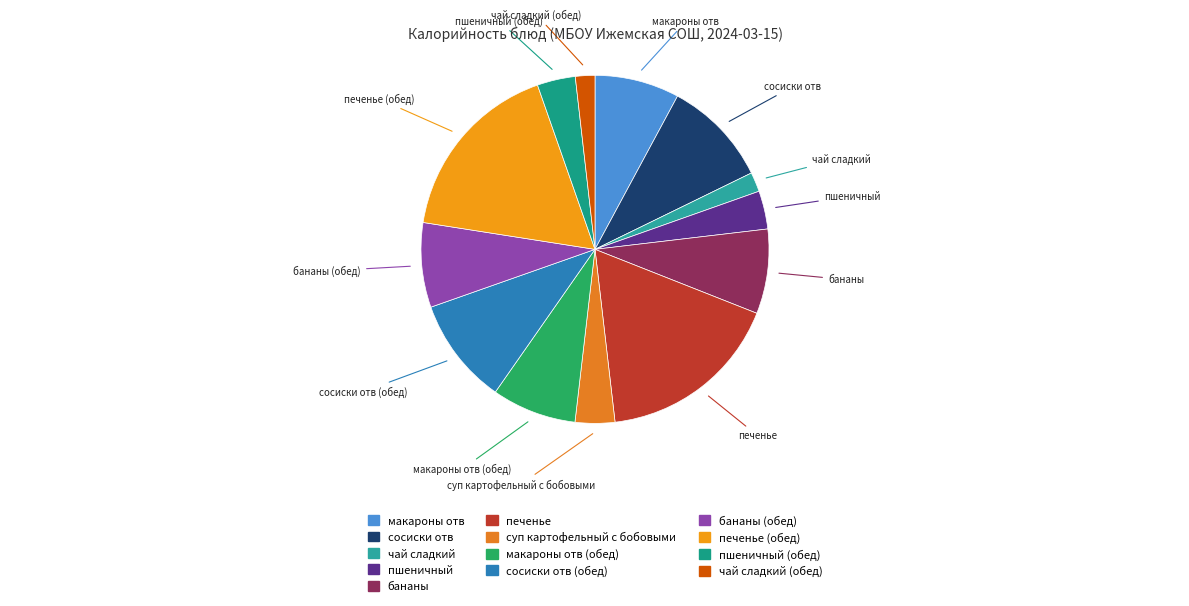

True or false: сосиски отв accounts for 10% of the total.

True